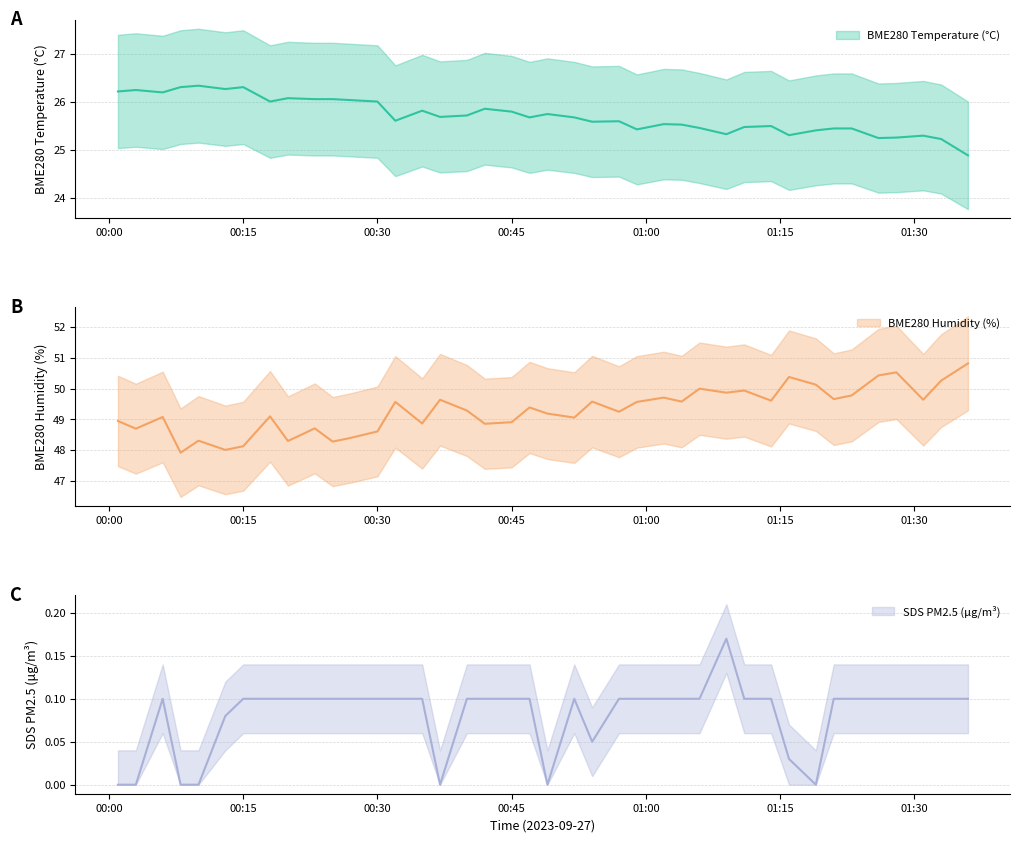

Which category has the lowest value across all series?

2023/09/27 00:01